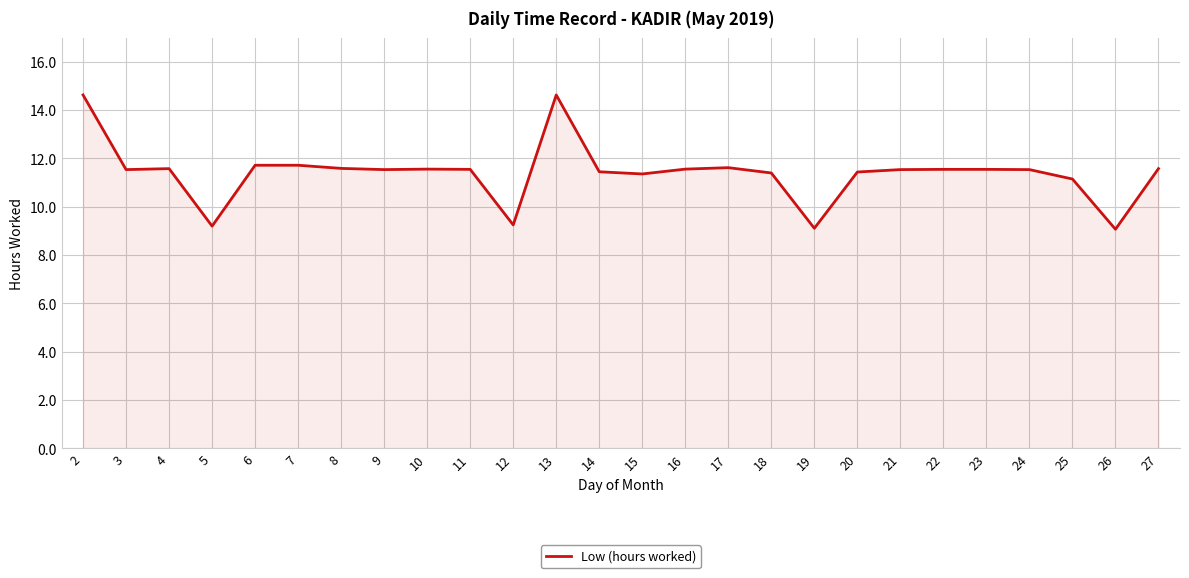

Is it true that the value at 6 is 11.7?

True